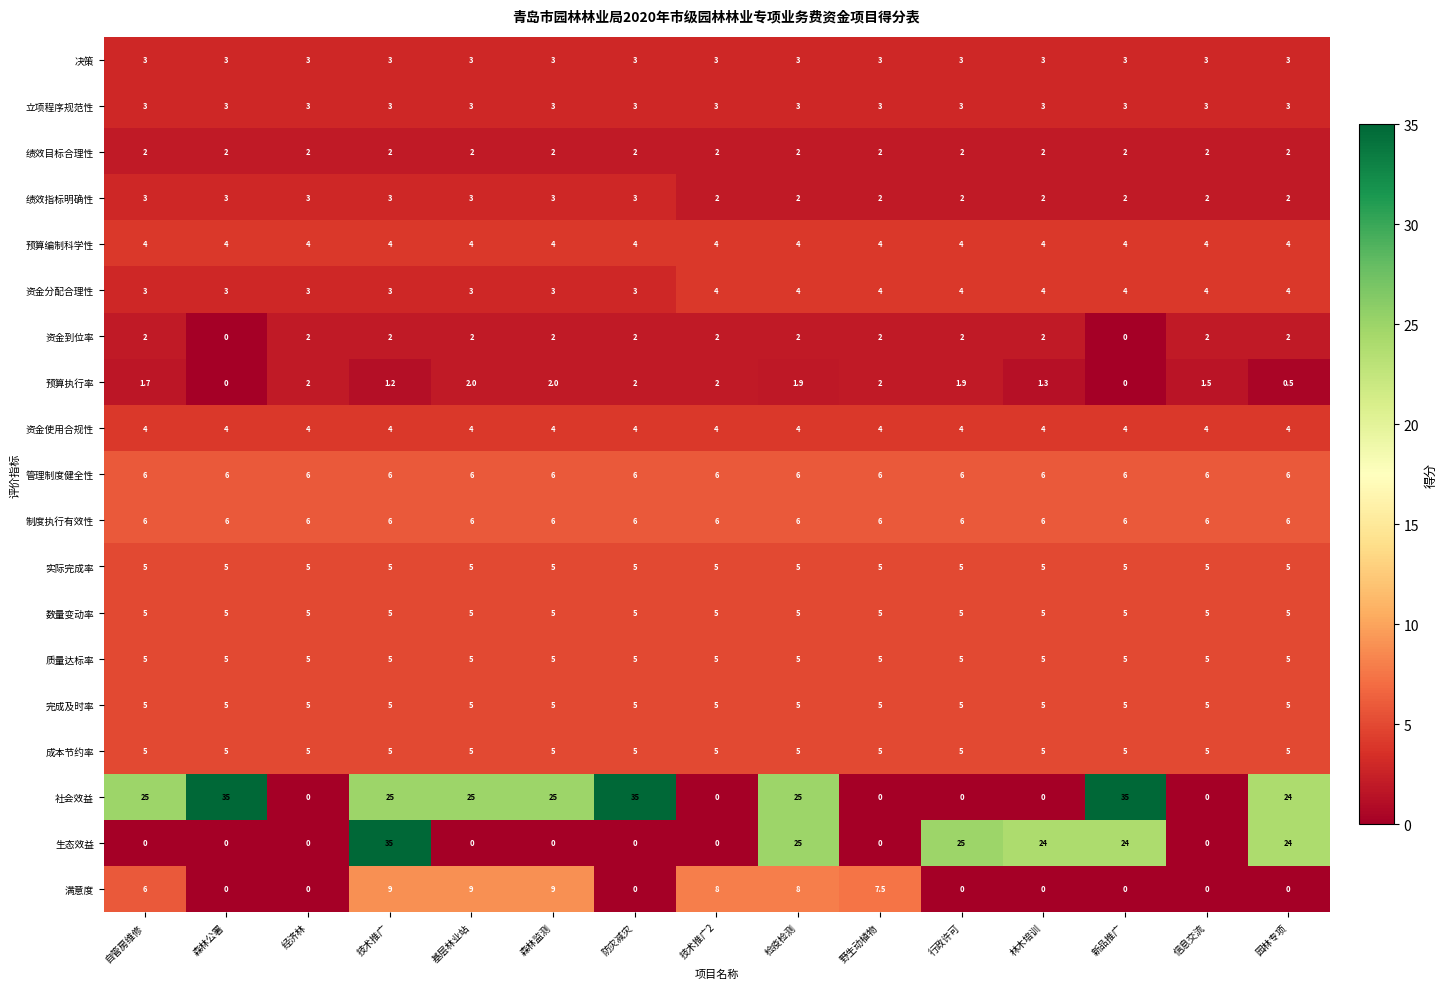

Count the number of data series in this chart.

19